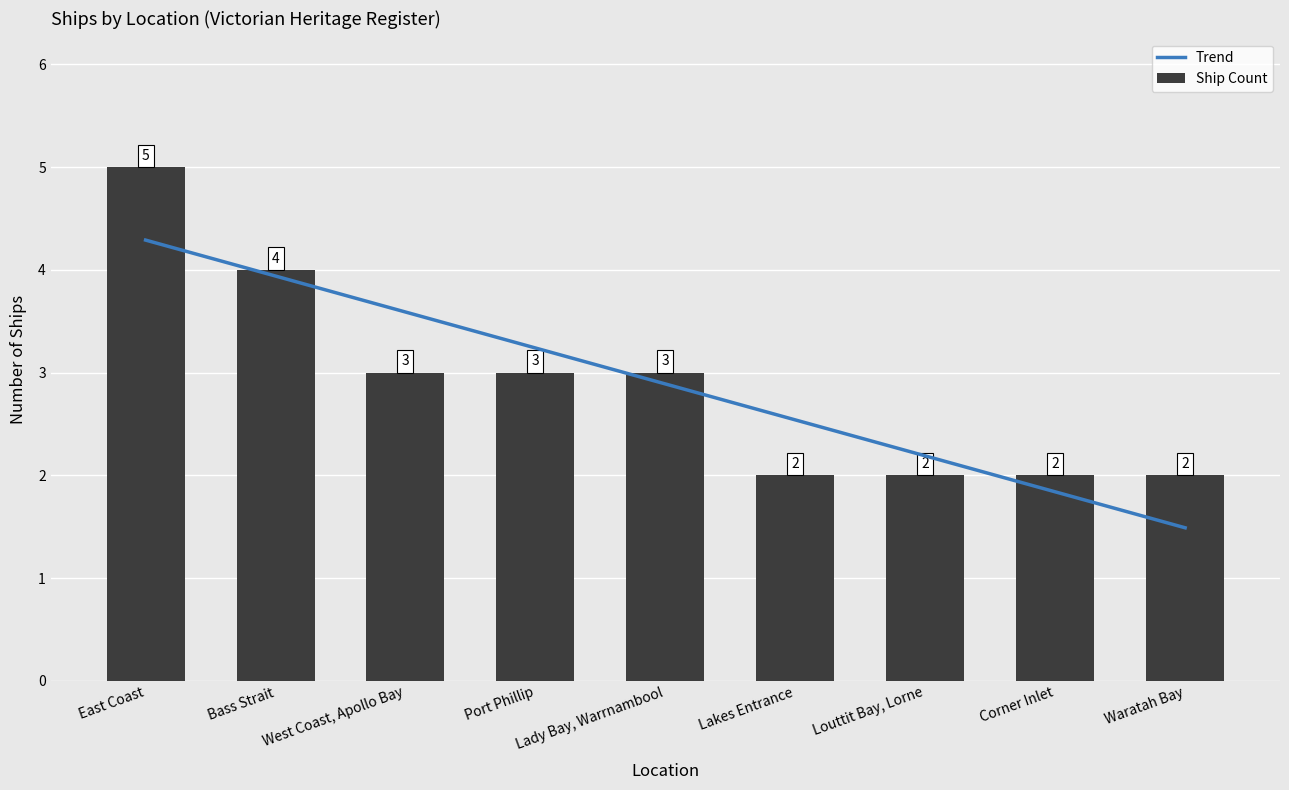

What is the change in value from Bass Strait to Corner Inlet?

-2